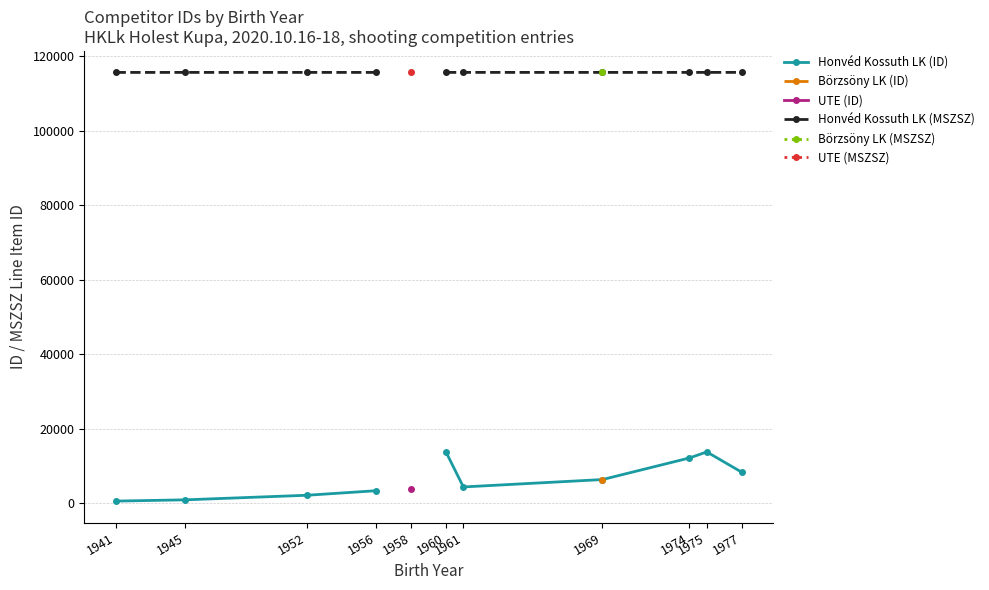

True or false: Honvéd Kossuth LK (MSZSZ) and Börzsöny LK (ID) intersect in this chart.

False